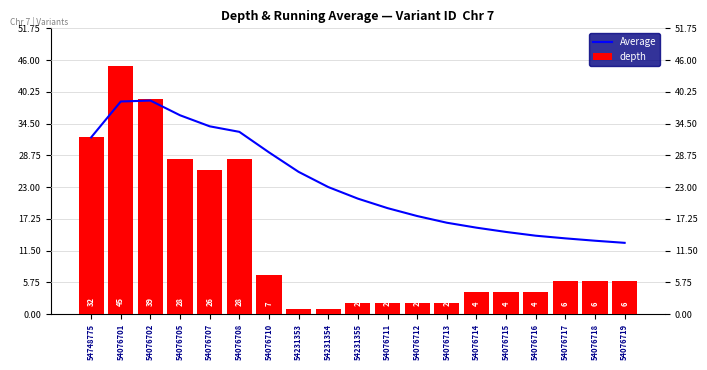

Reading left to right, extract all data points from this chart.

Average: 32.0	38.5	38.7	36.0	34.0	33.0	29.3	25.8	23.0	20.9	19.2	17.8	16.5	15.6	14.9	14.2	13.7	13.3	12.9
depth: 32.0	45.0	39.0	28.0	26.0	28.0	7.0	1.0	1.0	2.0	2.0	2.0	2.0	4.0	4.0	4.0	6.0	6.0	6.0